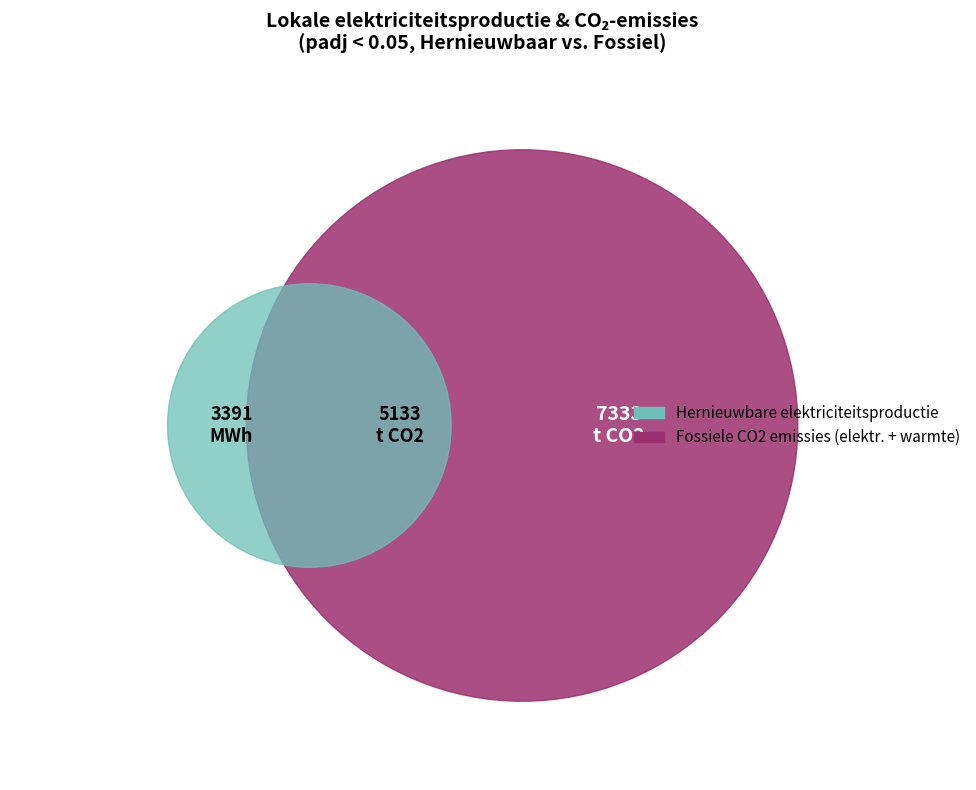

True or false: Hernieuwbare elektriciteitsproductie accounts for 21% of the total.

False